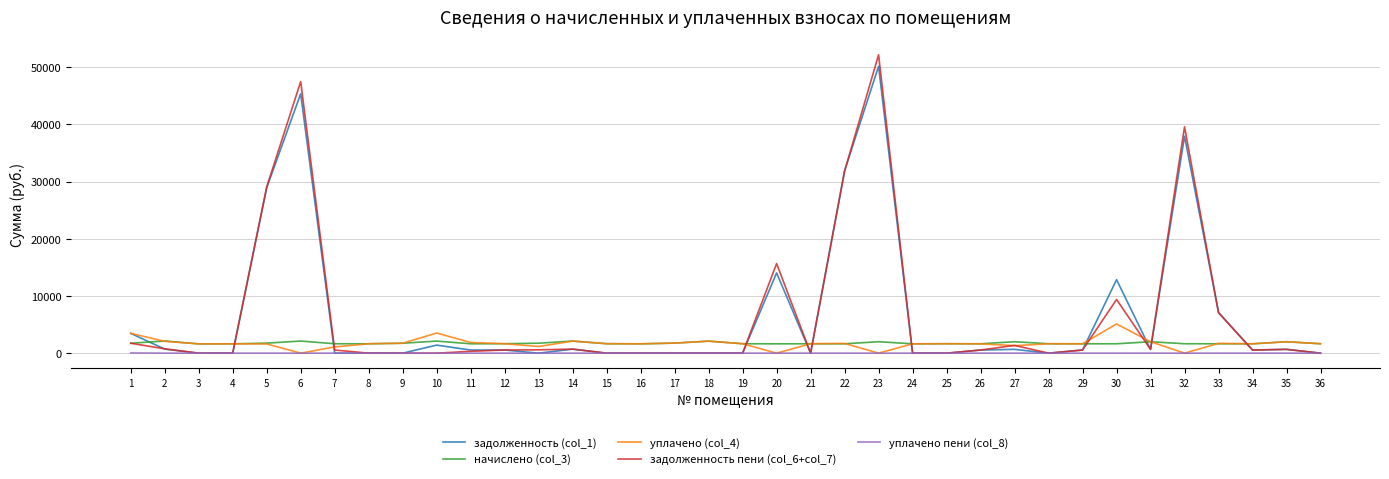

Which series has the largest range (max minus min)?

задолженность пени (col_6+col_7)